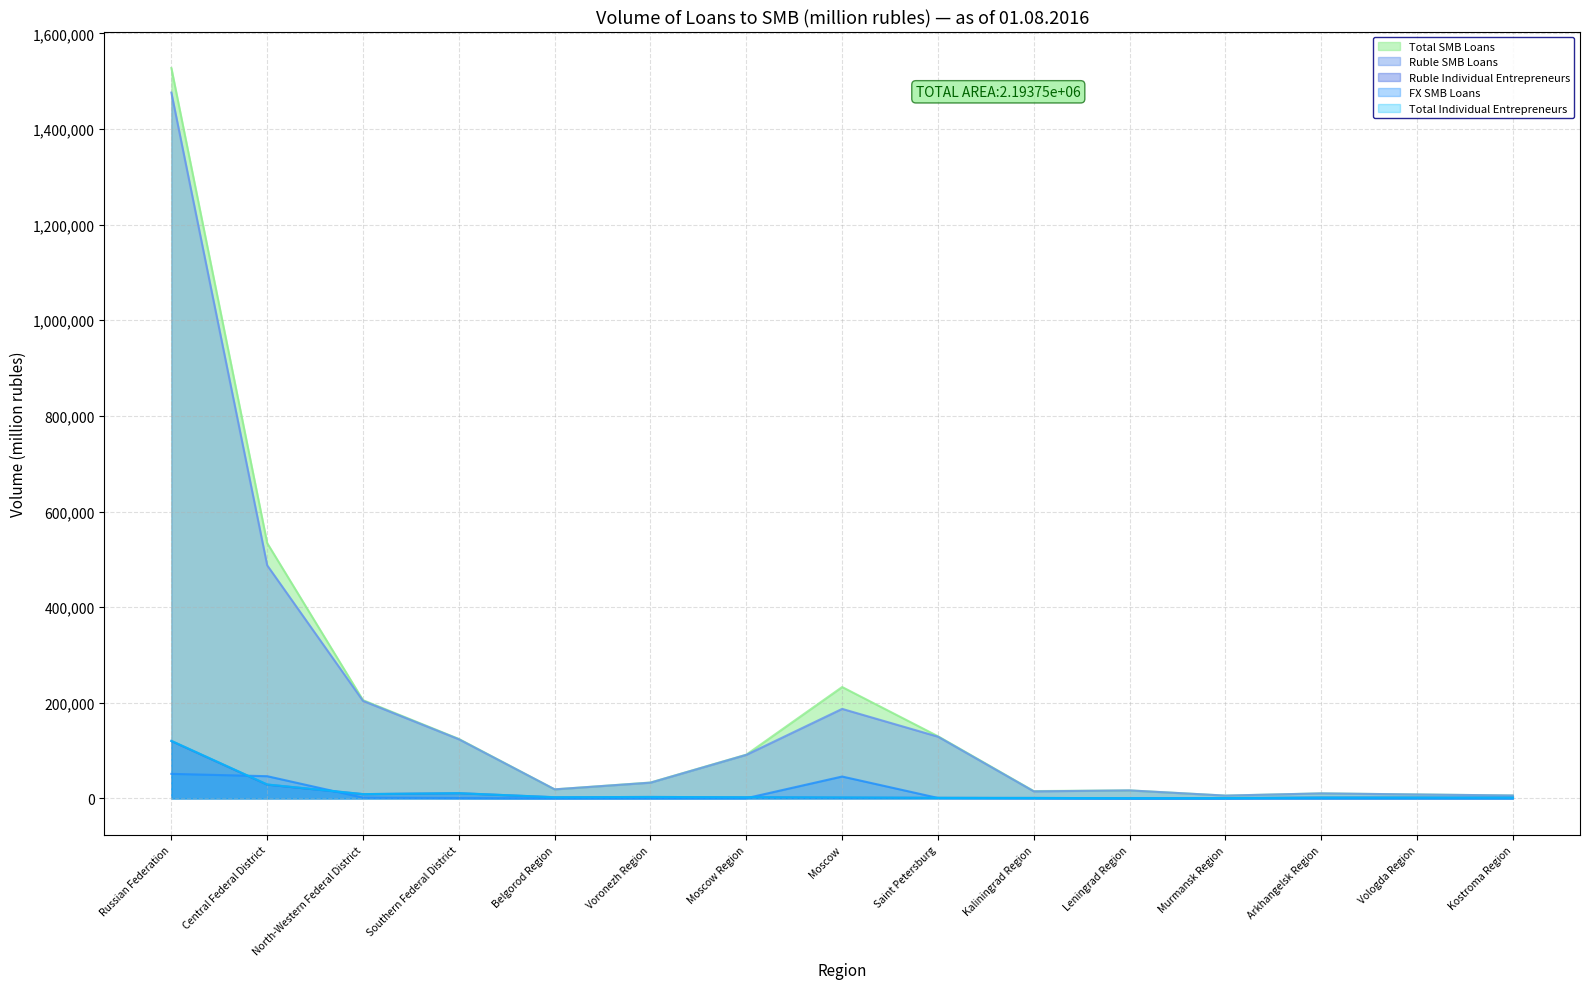

How many lines are shown in the chart?

5